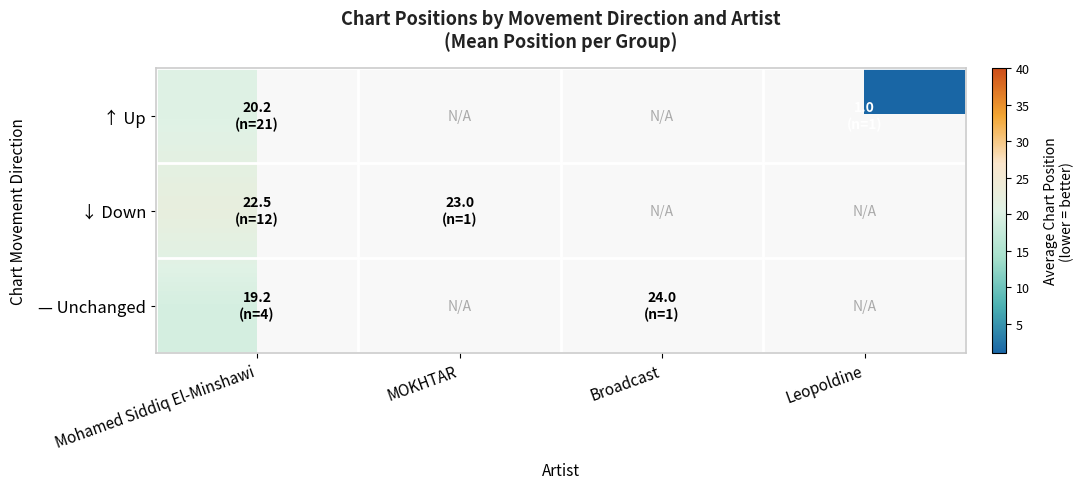

Which series changed the most between Mohamed Siddiq El-Minshawi and MOKHTAR?

↓ Down